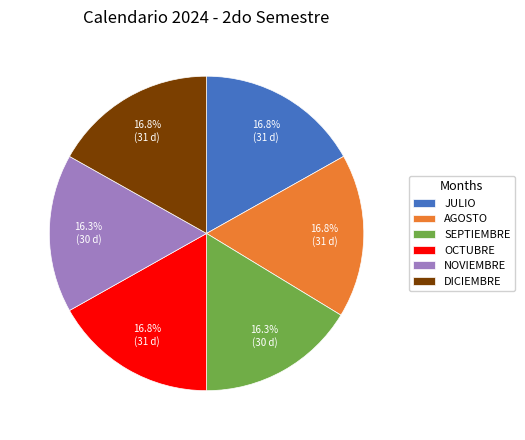

Between DICIEMBRE and SEPTIEMBRE, which is larger?

DICIEMBRE